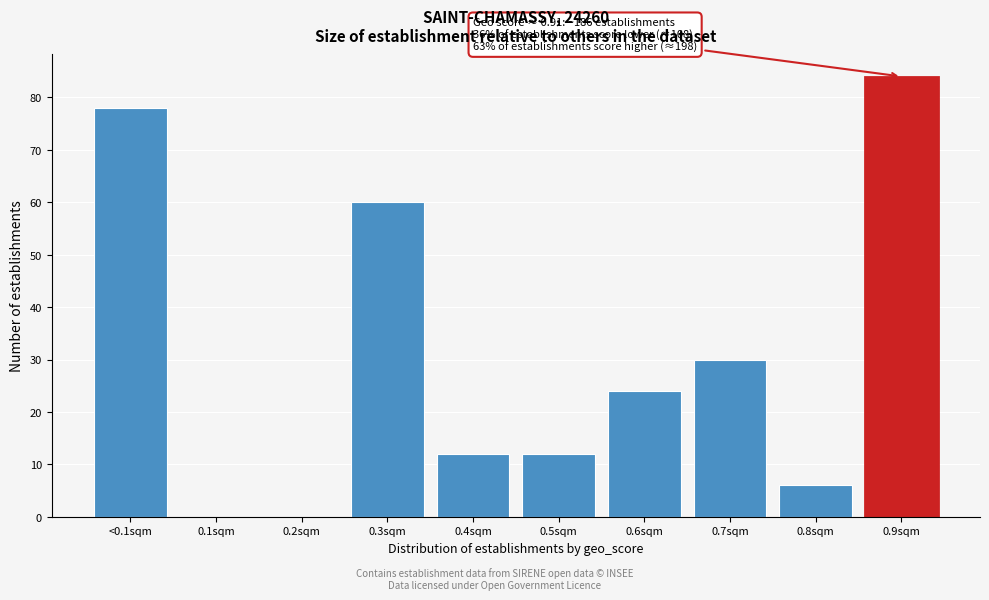

Reading left to right, what are all the values shown in this chart?

<0.1sqm=78	0.1sqm=0	0.2sqm=0	0.3sqm=60	0.4sqm=12	0.5sqm=12	0.6sqm=24	0.7sqm=30	0.8sqm=6	0.9sqm=84